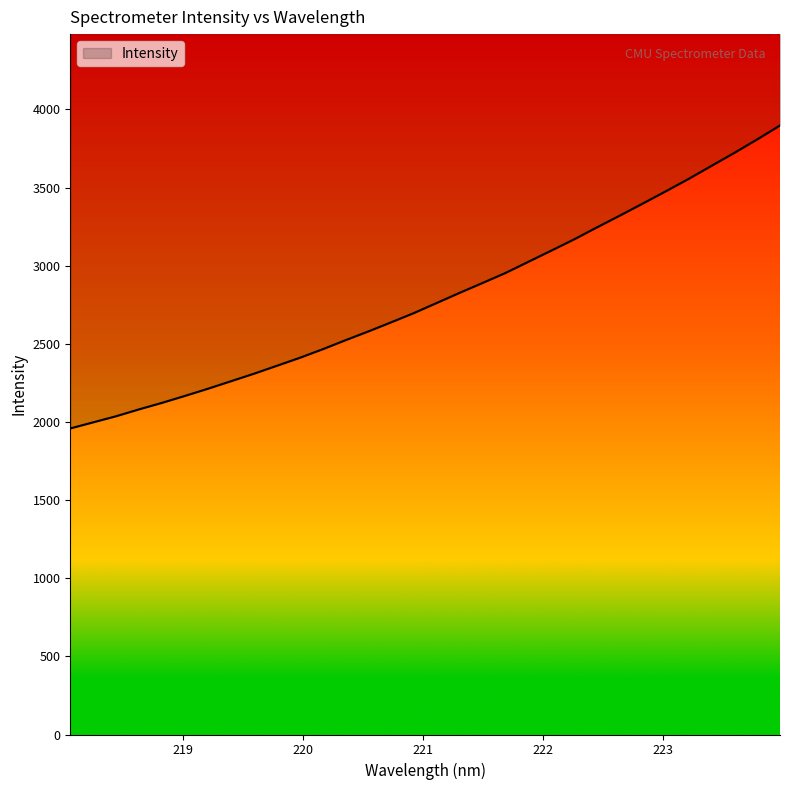

How many categories are shown in the chart?

32